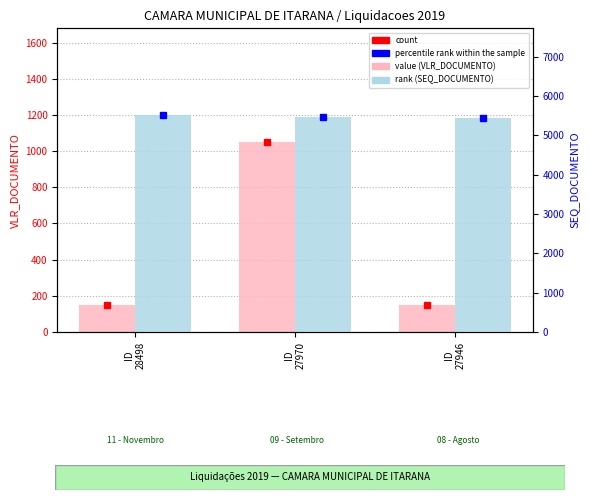

Where is value (VLR_DOCUMENTO) nearest to the value 600?

ID
28498